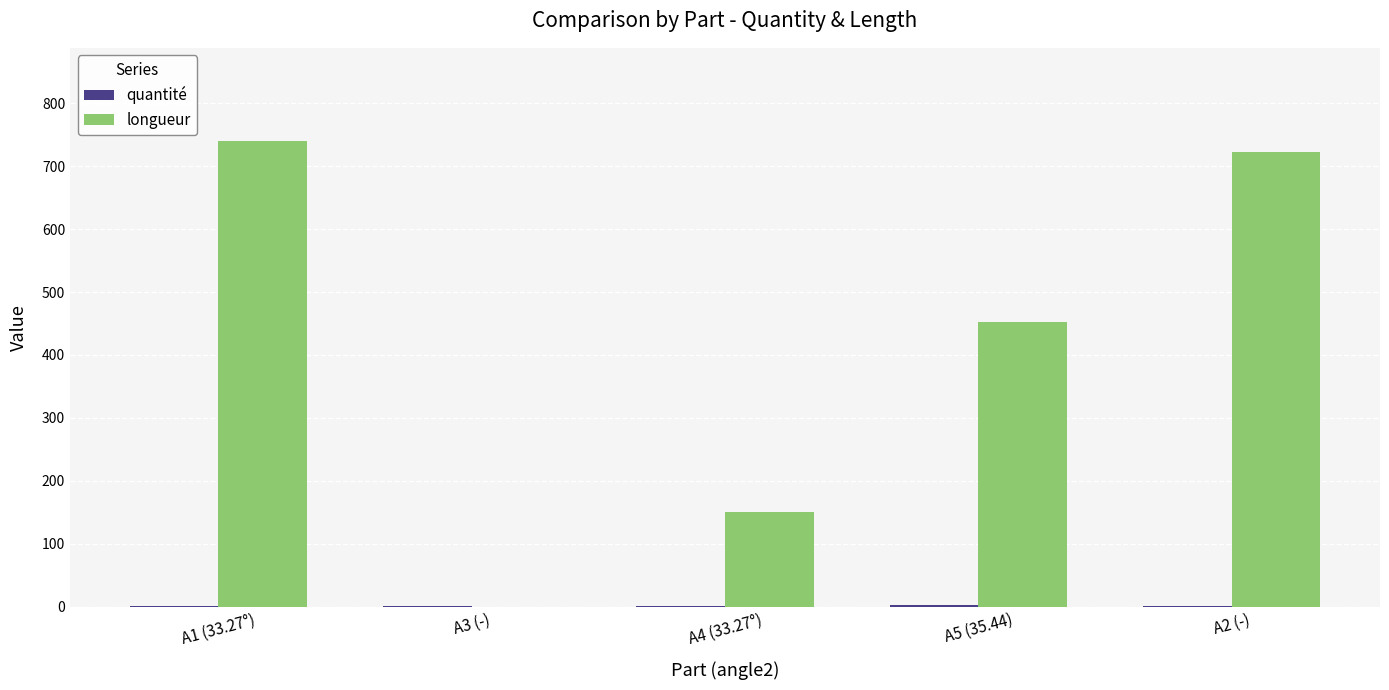

The value of longueur at A3 (-) is -401. True or false?

False